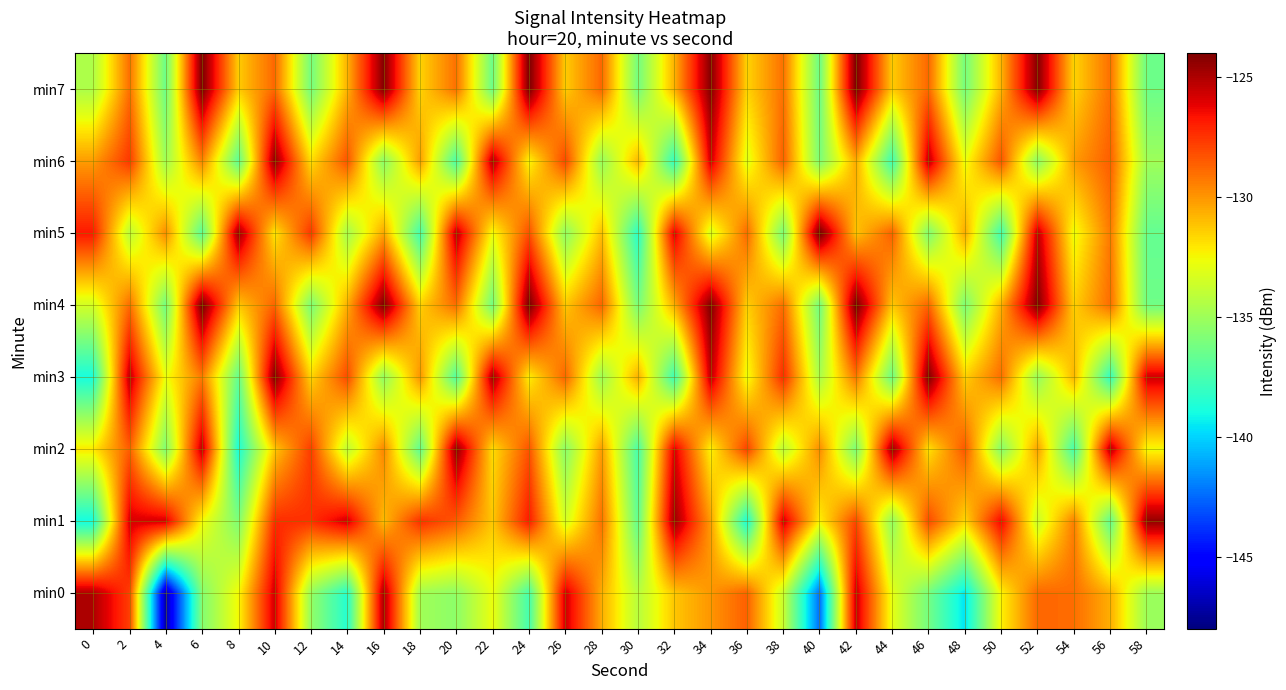

Reading left to right, what are all the values shown in this chart?

min0: 0=-125.0	2=-127.7	4=-147.2	6=-135.8	8=-132.5	10=-125.7	12=-135.3	14=-138.6	16=-124.9	18=-134.9	20=-135.5	22=-132.8	24=-137.6	26=-125.7	28=-130.6	30=-134.3	32=-131.2	34=-130.0	36=-128.6	38=-133.8	40=-142.4	42=-125.6	44=-133.0	46=-136.3	48=-139.6	50=-132.4	52=-128.8	54=-129.0	56=-130.6	58=-135.1
min1: 0=-139.0	2=-125.9	4=-125.8	6=-132.6	8=-135.9	10=-127.3	12=-127.4	14=-125.7	16=-130.9	18=-127.3	20=-128.5	22=-131.2	24=-126.8	26=-133.5	28=-129.0	30=-136.8	32=-124.6	34=-130.1	36=-138.9	38=-125.7	40=-132.3	42=-127.9	44=-135.5	46=-128.0	48=-131.7	50=-126.2	52=-133.8	54=-129.3	56=-136.9	58=-124.5
min2: 0=-132.1	2=-128.6	4=-135.9	6=-125.3	8=-138.8	10=-131.2	12=-127.7	14=-134.1	16=-129.6	18=-136.9	20=-124.3	22=-131.8	24=-128.2	26=-135.7	28=-130.1	30=-137.6	32=-125.9	34=-132.3	36=-127.8	38=-134.2	40=-129.7	42=-136.1	44=-124.6	46=-131.9	48=-128.3	50=-135.8	52=-130.2	54=-137.7	56=-125.1	58=-132.6
min3: 0=-138.9	2=-125.3	4=-132.8	6=-129.2	8=-136.7	10=-124.1	12=-131.6	14=-128.0	16=-135.5	18=-129.9	20=-137.3	22=-124.8	24=-132.2	26=-128.7	28=-135.1	30=-130.6	32=-137.9	34=-125.3	36=-132.8	38=-127.2	40=-134.7	42=-129.1	44=-136.6	46=-124.0	48=-131.5	50=-128.9	52=-135.3	54=-130.8	56=-138.2	58=-125.7
min4: 0=-133.5	2=-128.9	4=-136.3	6=-123.8	8=-131.2	10=-128.7	12=-136.1	14=-130.6	16=-124.0	18=-131.5	20=-128.9	22=-136.3	24=-123.8	26=-131.2	28=-128.7	30=-136.1	32=-130.6	34=-124.0	36=-131.5	38=-128.9	40=-136.3	42=-123.8	44=-131.2	46=-128.7	48=-136.1	50=-130.6	52=-124.0	54=-131.5	56=-128.9	58=-136.3
min5: 0=-126.8	2=-134.2	4=-129.7	6=-137.1	8=-124.6	10=-132.0	12=-127.5	14=-134.9	16=-130.3	18=-137.8	20=-125.2	22=-132.7	24=-128.1	26=-135.6	28=-131.0	30=-138.5	32=-125.9	34=-133.3	36=-128.8	38=-136.2	40=-123.7	42=-131.1	44=-128.6	46=-136.0	48=-130.5	50=-137.9	52=-125.3	54=-132.8	56=-129.2	58=-136.7
min6: 0=-130.1	2=-127.6	4=-135.0	6=-129.5	8=-136.9	10=-124.3	12=-131.8	14=-128.2	16=-135.7	18=-130.1	20=-137.6	22=-125.0	24=-132.5	26=-127.9	28=-135.3	30=-130.8	32=-138.2	34=-125.7	36=-133.1	38=-128.6	40=-136.0	42=-130.5	44=-137.9	46=-125.3	48=-132.8	50=-128.2	52=-135.7	54=-130.1	56=-128.6	58=-135.0
min7: 0=-134.6	2=-129.0	4=-136.5	6=-123.9	8=-131.3	10=-128.8	12=-136.2	14=-130.7	16=-124.1	18=-131.6	20=-129.0	22=-136.5	24=-123.9	26=-131.3	28=-128.8	30=-136.2	32=-130.7	34=-124.1	36=-131.6	38=-129.0	40=-136.5	42=-123.9	44=-131.3	46=-128.8	48=-136.2	50=-130.7	52=-124.1	54=-131.6	56=-129.0	58=-136.5